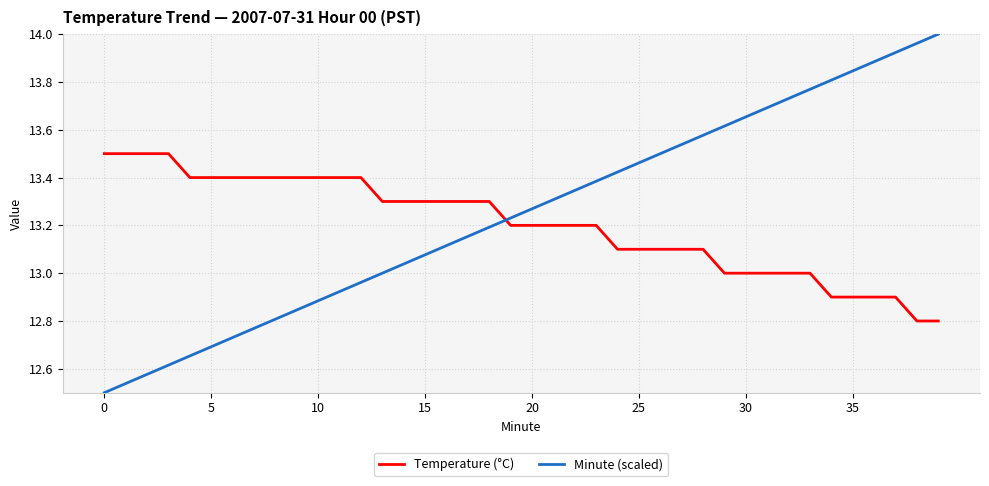

Which series ends up on top after the final intersection of Minute (scaled) and Temperature (°C)?

Minute (scaled)